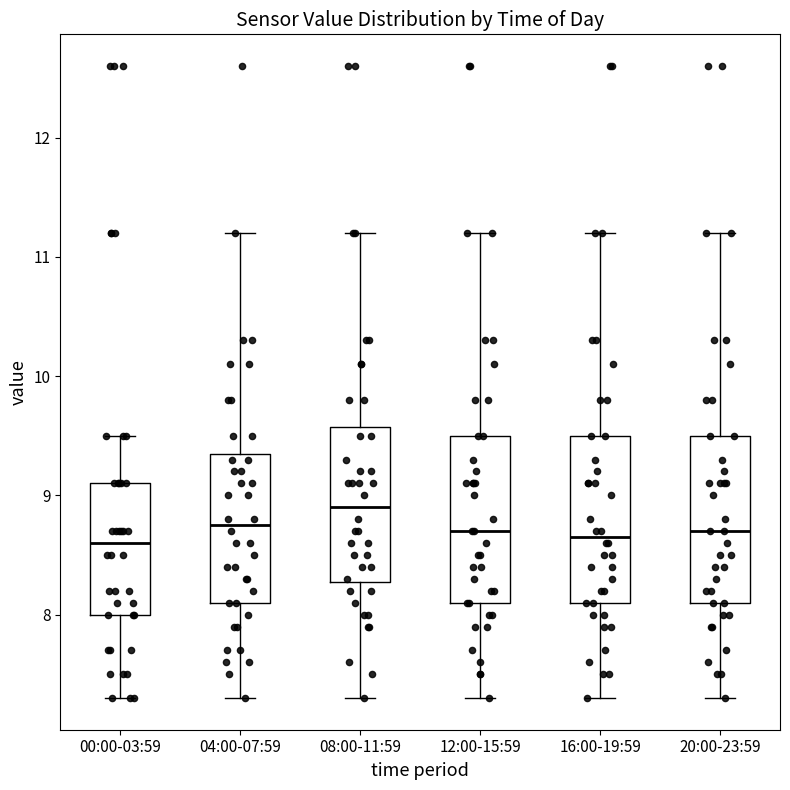

Where does the upper whisker of the box for 08:00-11:59 end on the y-axis? The values are not printed on the chart, so give them approximately, as read against the axis.

11.2